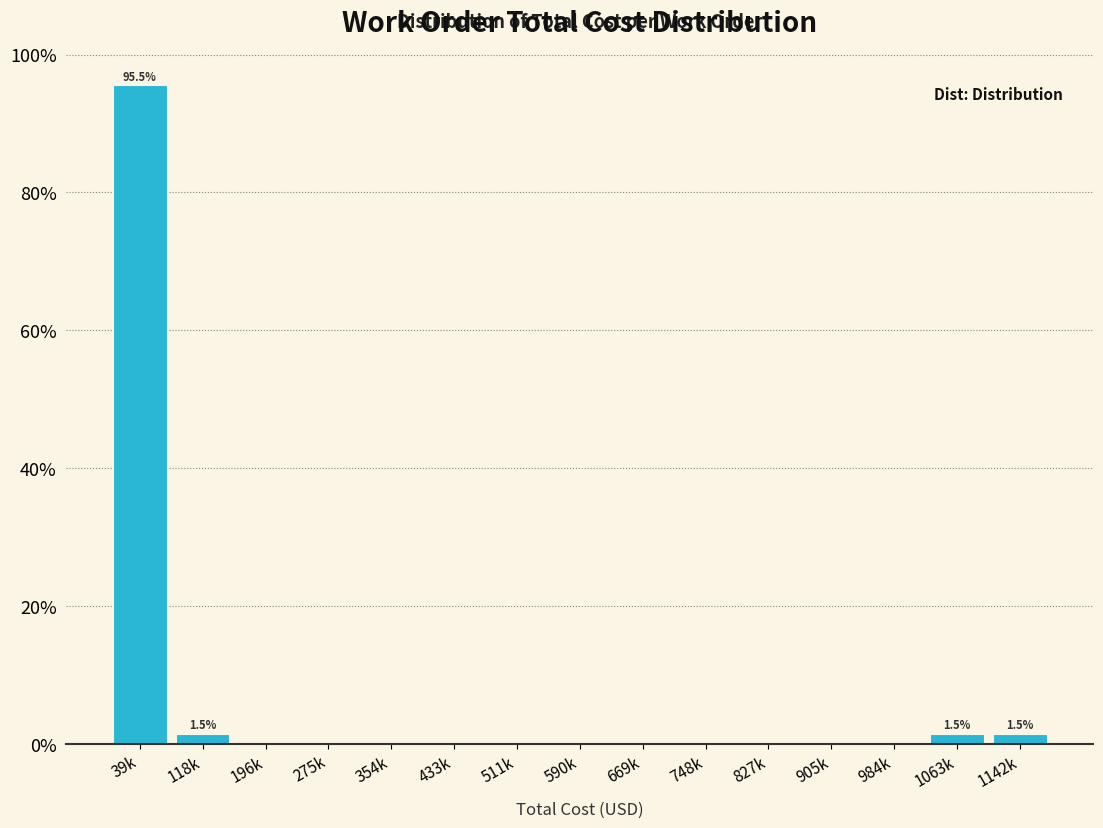

Reading left to right, extract all data points from this chart.

39k=95.5	118k=1.5	196k=0.0	275k=0.0	354k=0.0	433k=0.0	511k=0.0	590k=0.0	669k=0.0	748k=0.0	827k=0.0	905k=0.0	984k=0.0	1063k=1.5	1142k=1.5